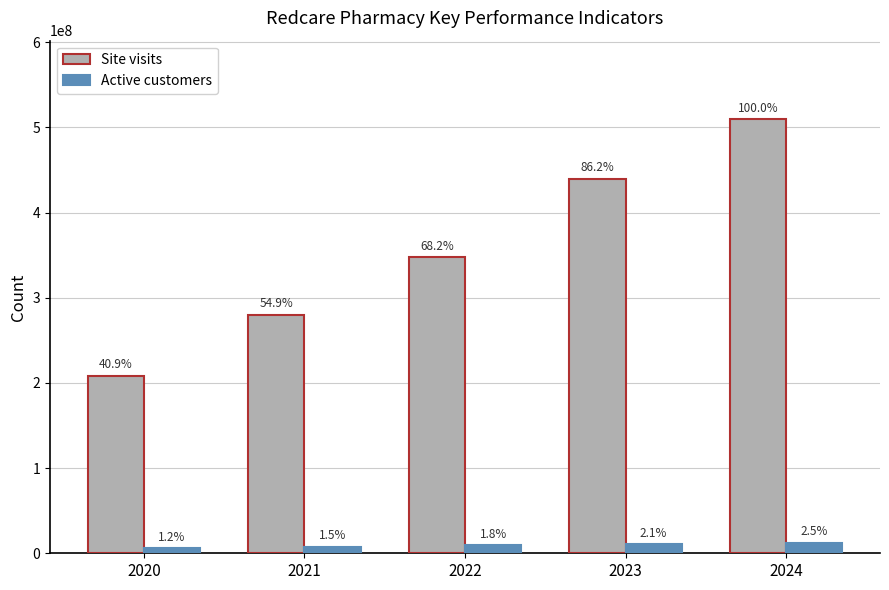

How many bars are there in each group?

2